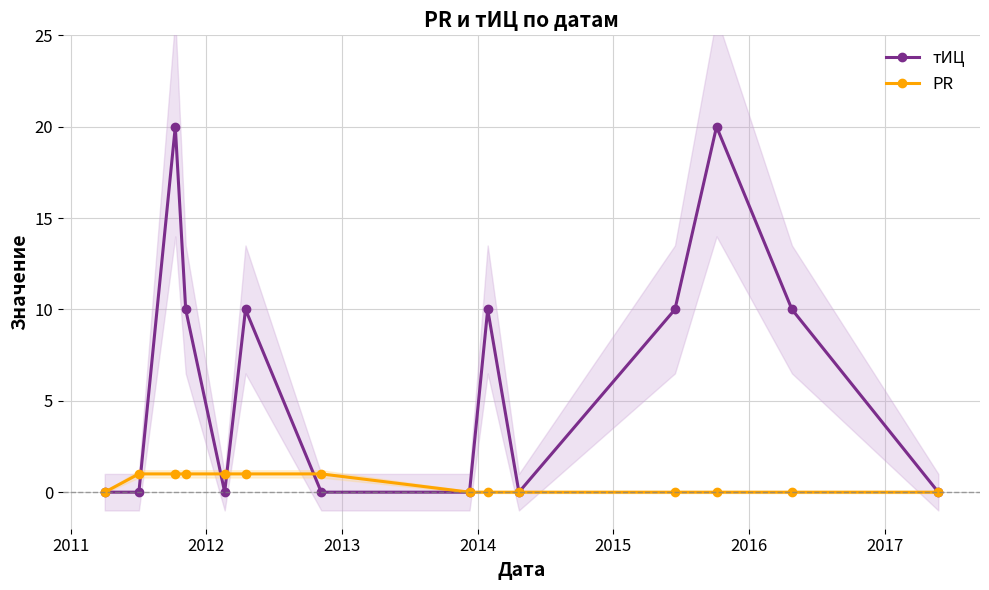

What are all the series names shown in the legend?

тИЦ, PR